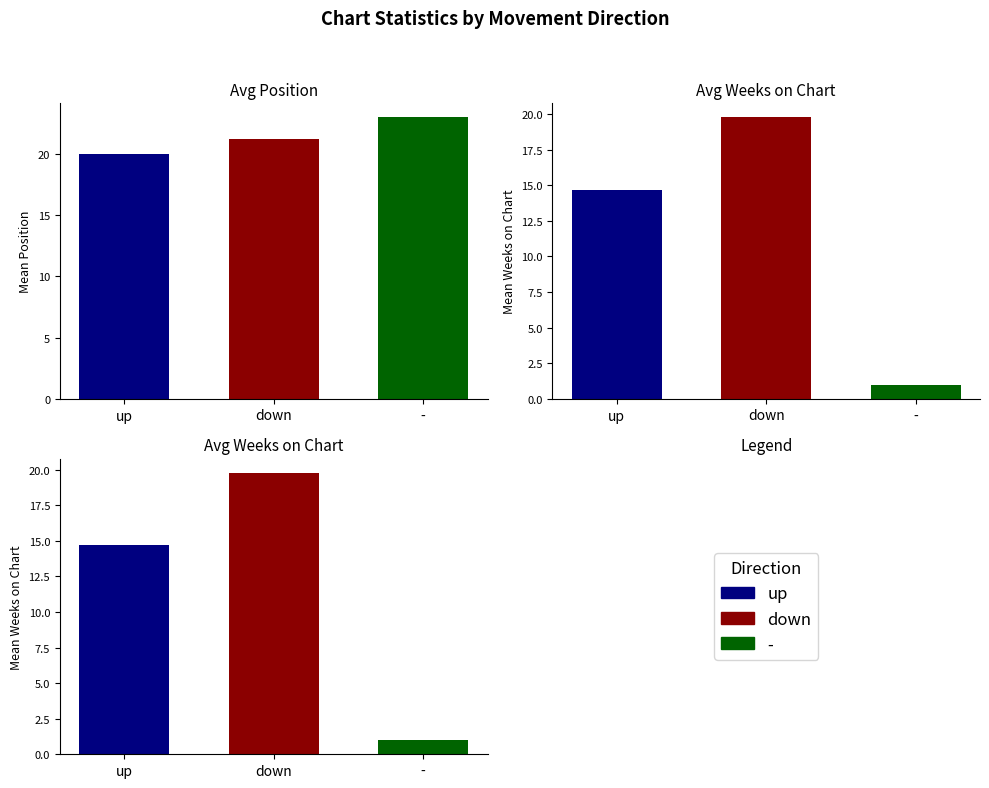

The Avg Weeks on Chart series shows 1.5 at -. True or false?

False